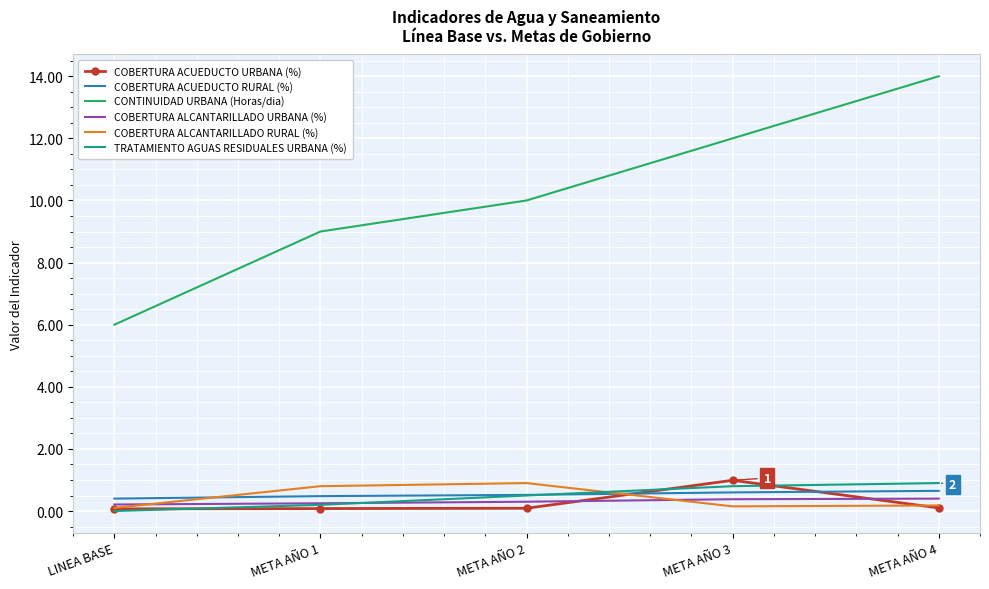

Between META AÑO 1 and META AÑO 4, which series saw the biggest shift?

CONTINUIDAD URBANA (Horas/dia)